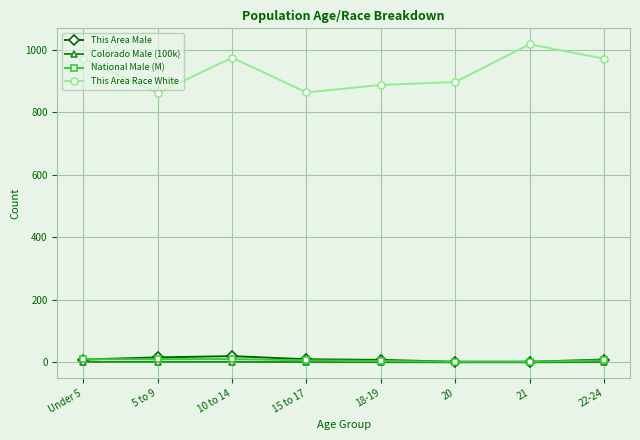

What is the label of the 8th point from the right?

Under 5